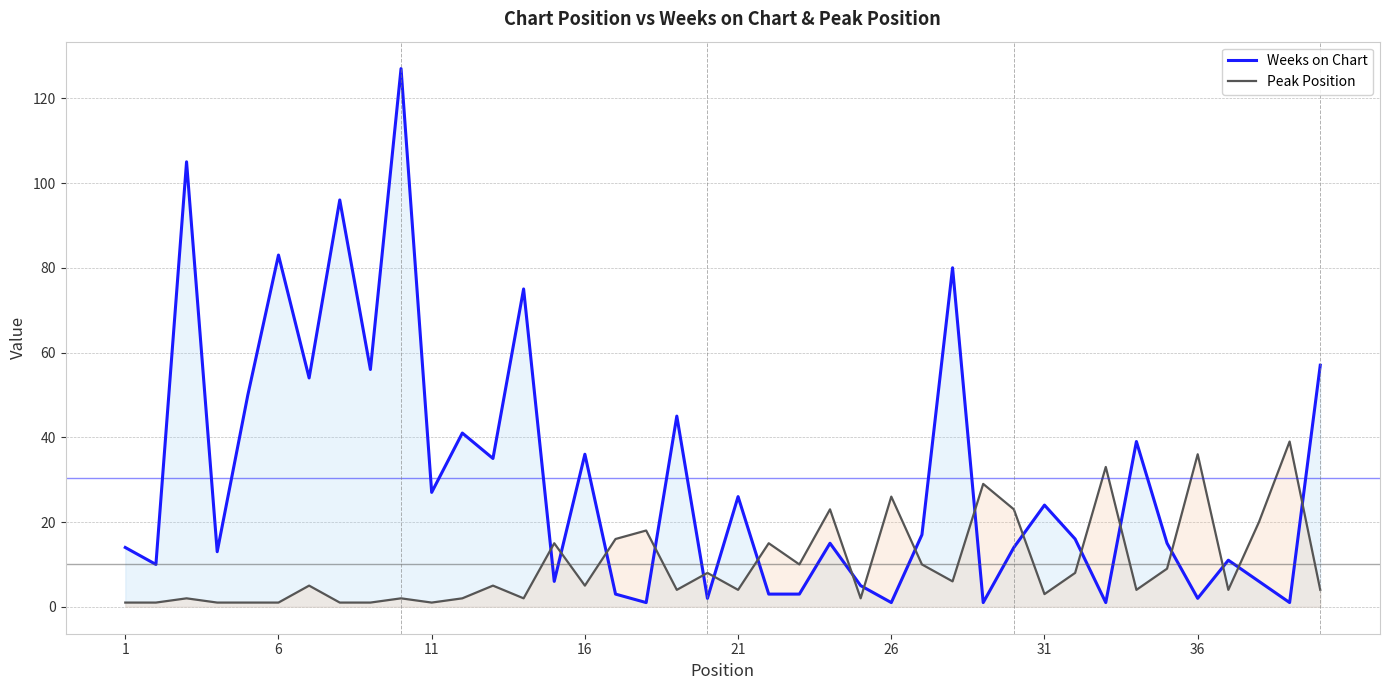

Reading left to right, transcribe all the data shown in this chart.

Weeks on Chart: 14	10	105	13	50	83	54	96	56	127	27	41	35	75	6	36	3	1	45	2	26	3	3	15	5	1	17	80	1	14	24	16	1	39	15	2	11	6	1	57
Peak Position: 1	1	2	1	1	1	5	1	1	2	1	2	5	2	15	5	16	18	4	8	4	15	10	23	2	26	10	6	29	23	3	8	33	4	9	36	4	20	39	4